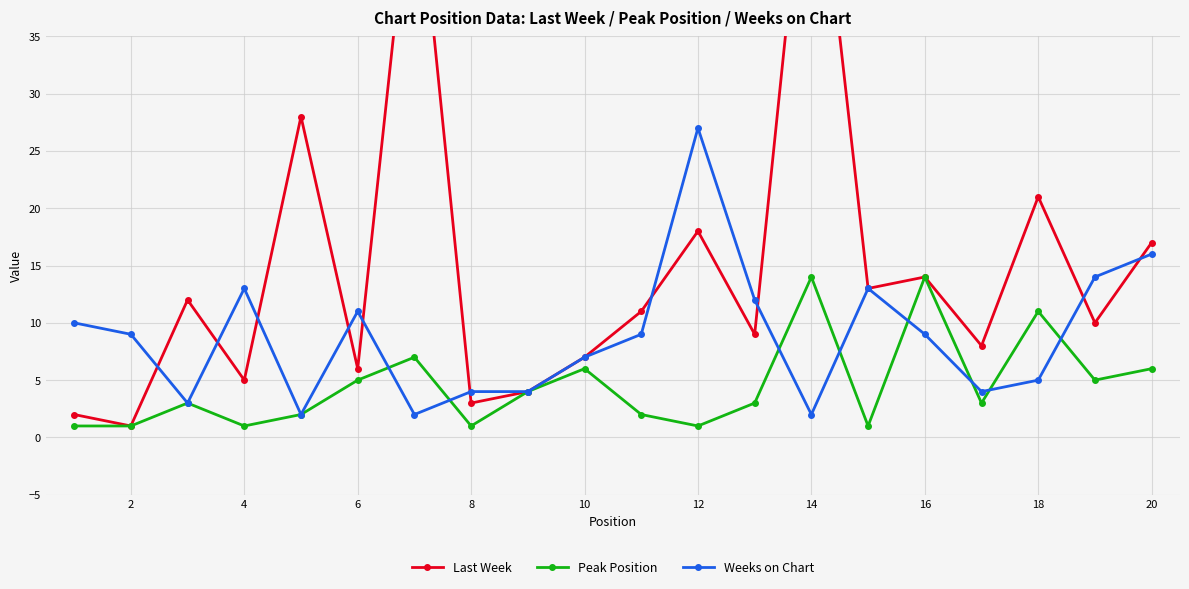

Where is the first local minimum for Last Week?

2